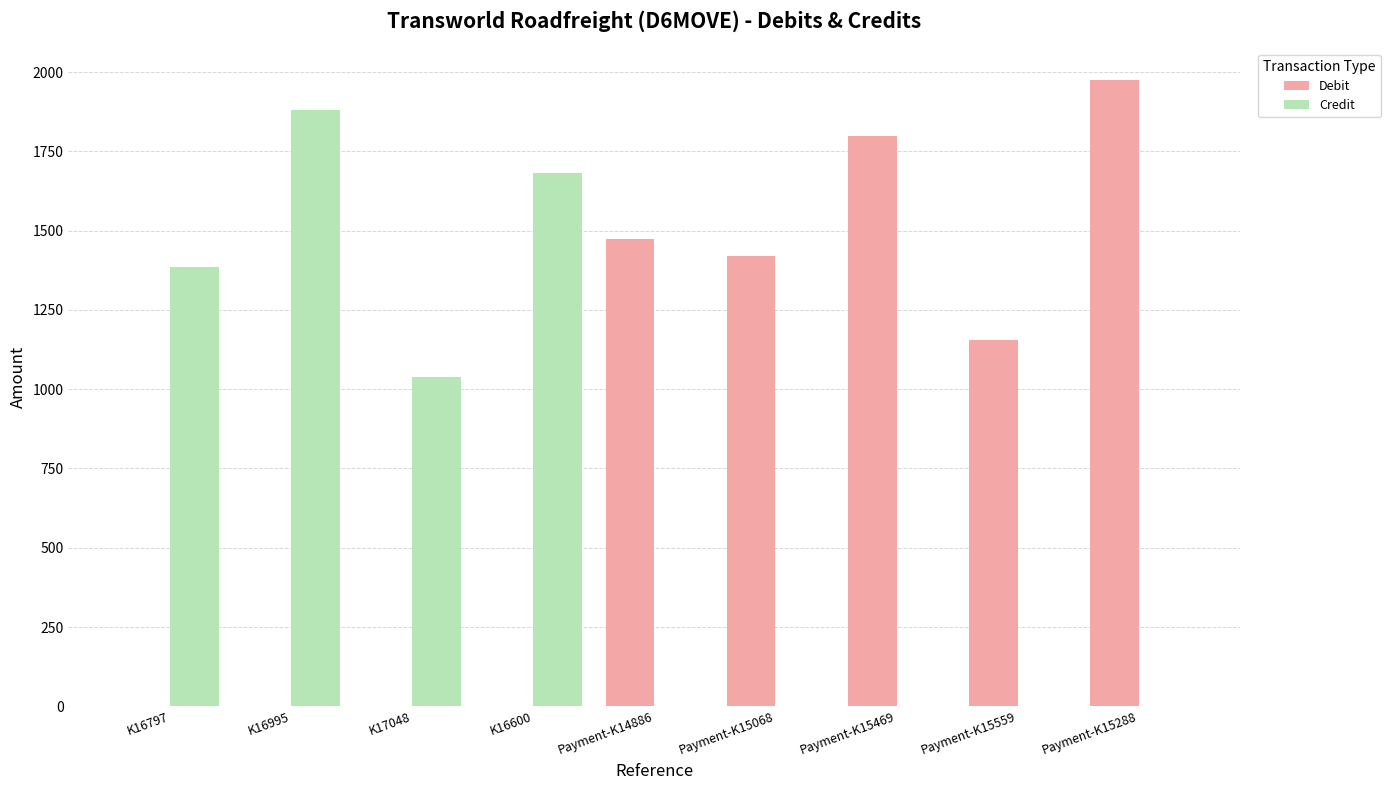

Does the chart contain stacked bars?

No